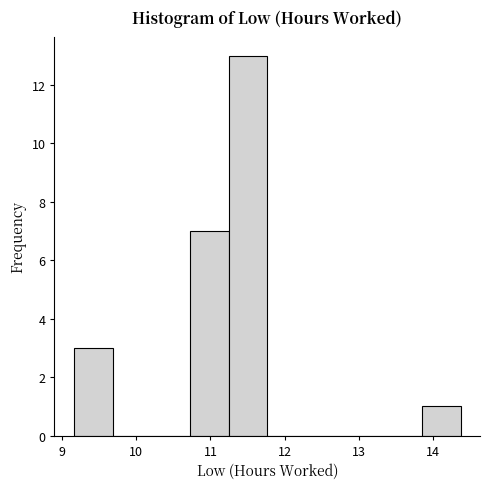

Reading left to right, transcribe this chart: for each bar, give the range it covers on the x-axis and its height. Neither the bar edges nor the heights are printed on the chart, so give them approximately, as read against the axes.

9.2 to 9.7: 3
9.7 to 10.2: 0
10.2 to 10.7: 0
10.7 to 11.2: 7
11.2 to 11.8: 13
11.8 to 12.3: 0
12.3 to 12.8: 0
12.8 to 13.3: 0
13.3 to 13.8: 0
13.8 to 14.4: 1